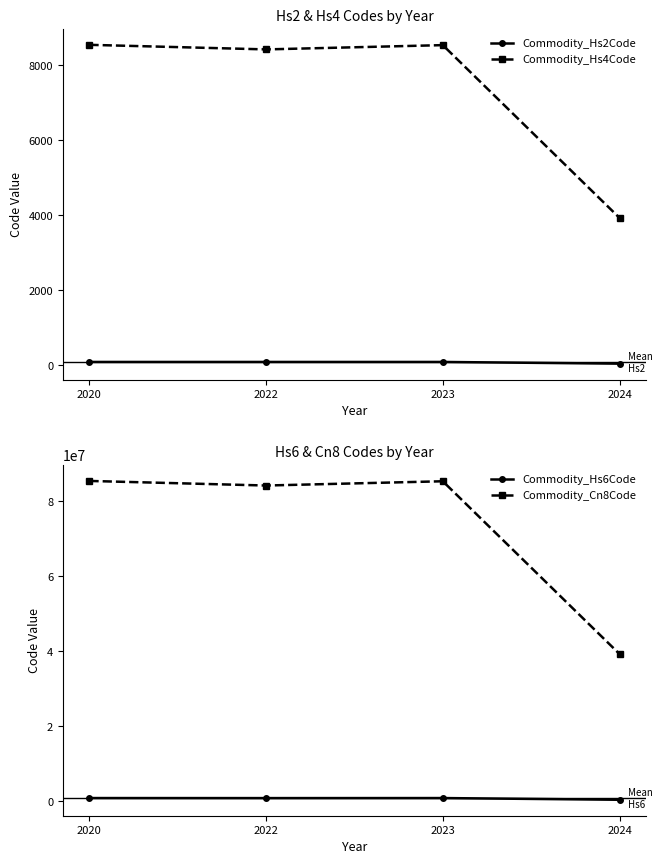

At which label is Commodity_Cn8Code closest to 62338980?

2022